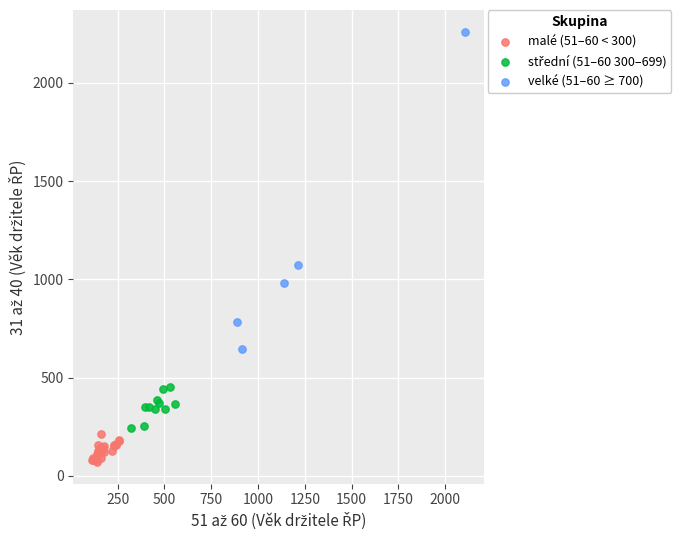

Which series has the largest Y range (max minus min)?

velké (51–60 ≥ 700)